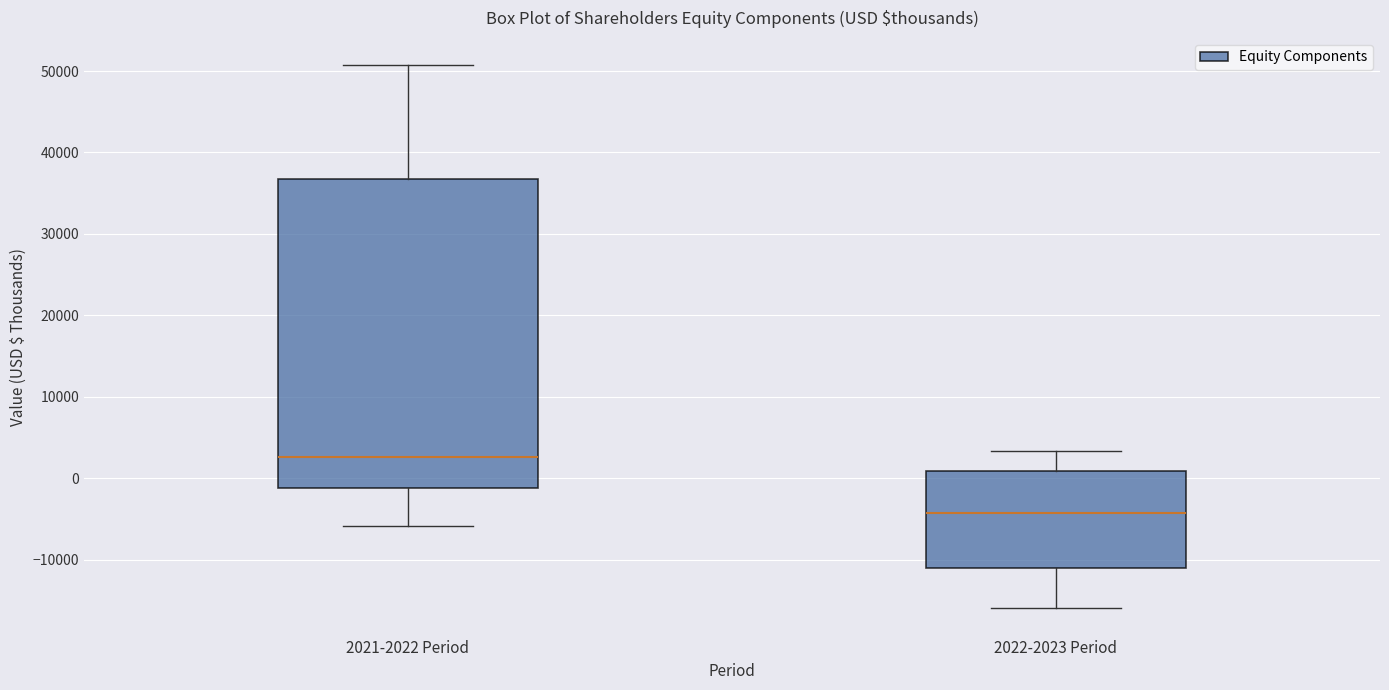

Which box's median line is the highest?

2021-2022 Period